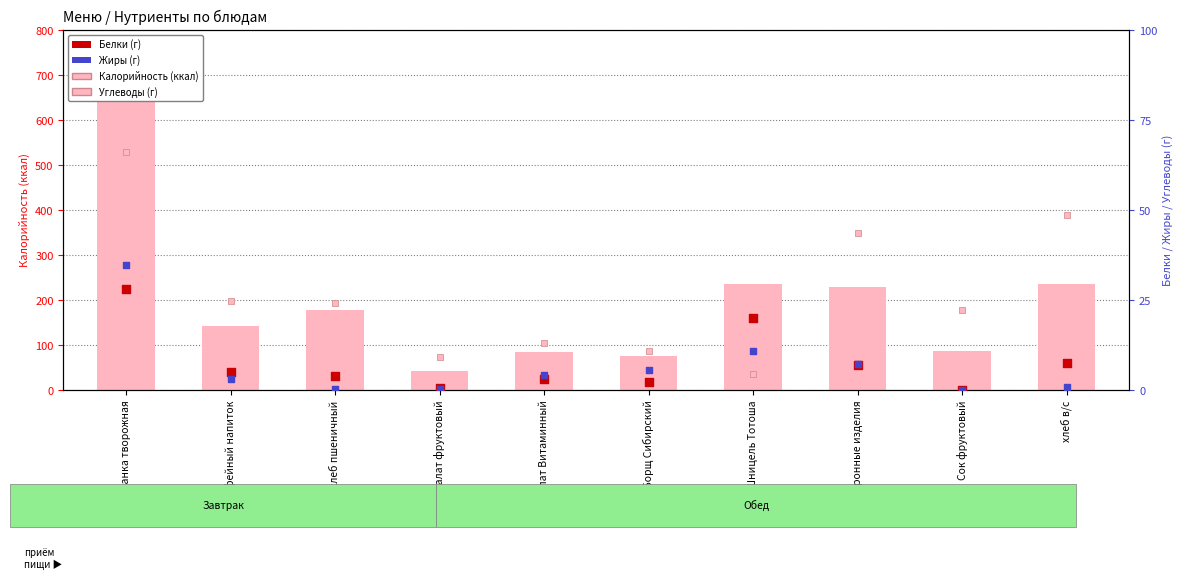

Which series has the largest total across all categories?

Калорийность